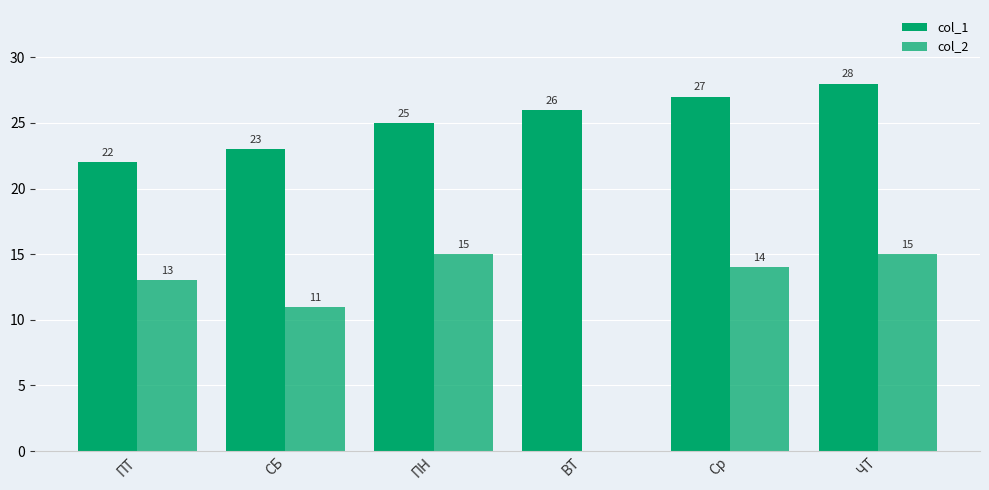

How many col_1 values are between 23 and 27?

4